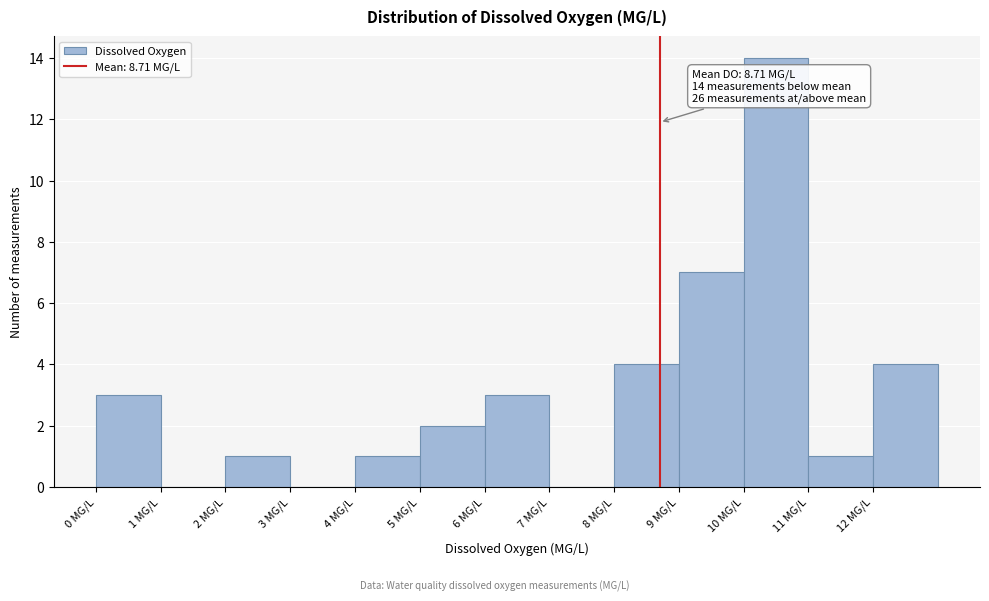

Over which range of the x-axis is the bar tallest?

10 to 11